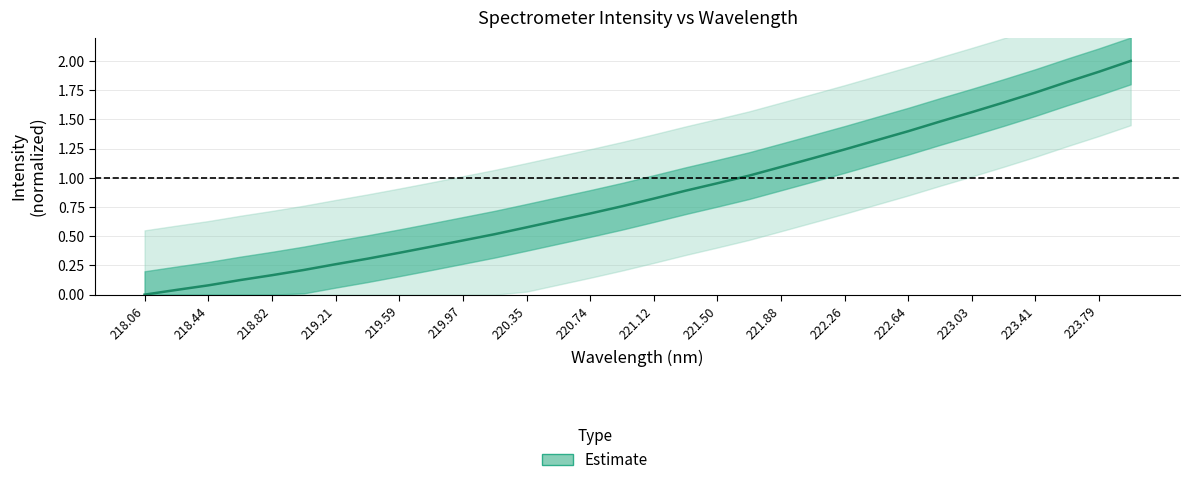

Count the number of categories in the chart.

32